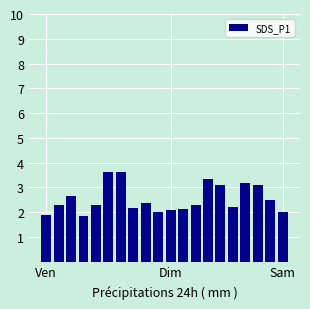

What is the greatest value displayed?

3.6